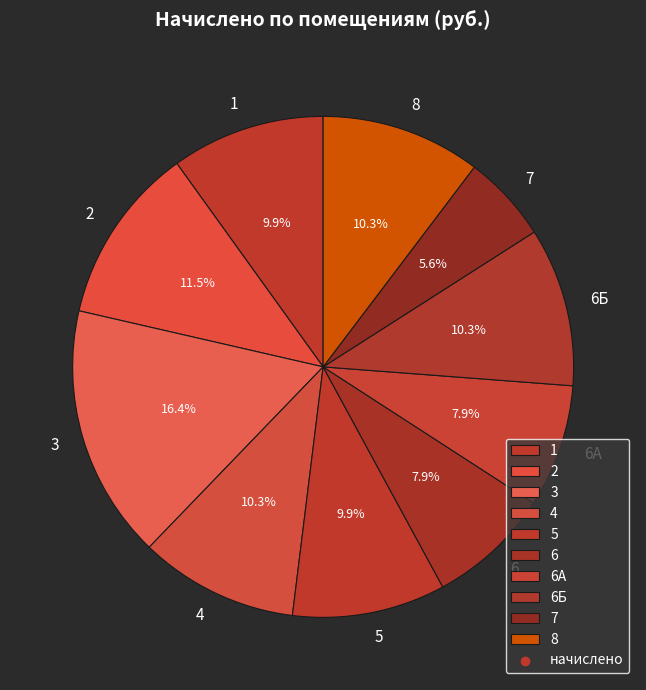

True or false: 1 accounts for 1% of the total.

False